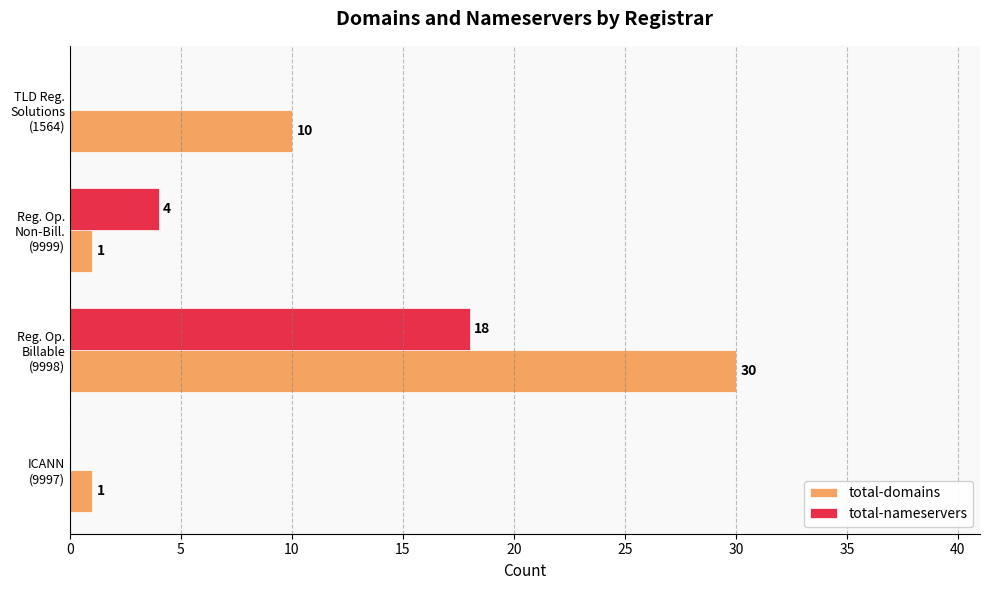

Which series has the largest total across all categories?

total-domains